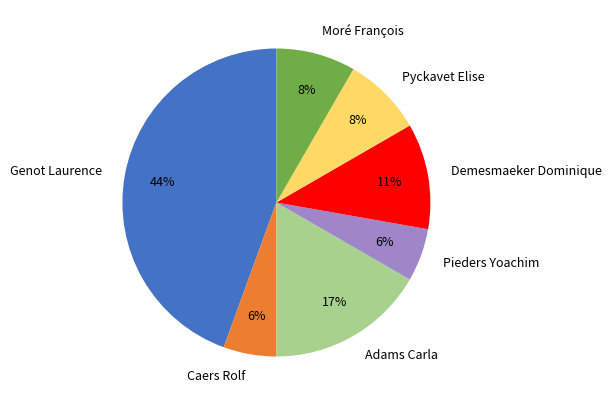

Which has a higher value, Genot Laurence or Demesmaeker Dominique?

Genot Laurence